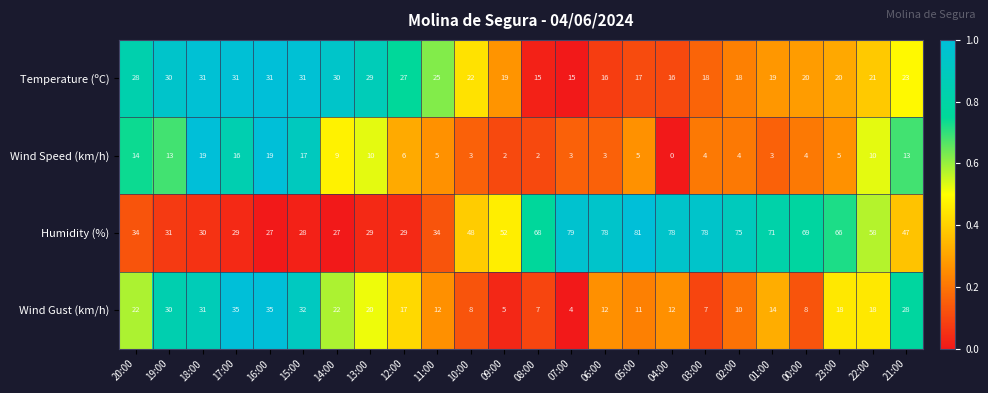

What is the highest value of the Wind Gust (km/h) series?

35